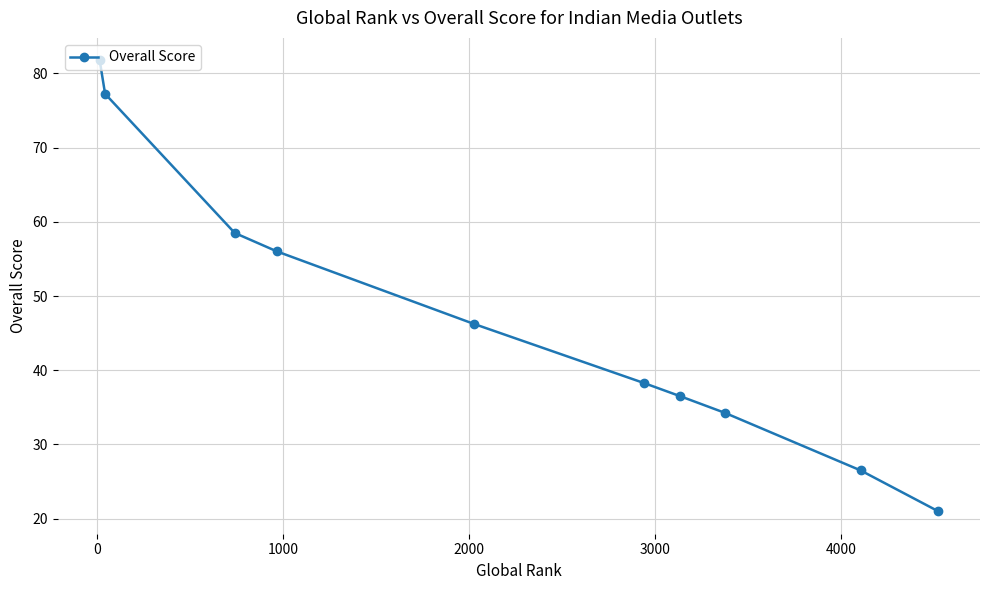

What is the average value?

47.6